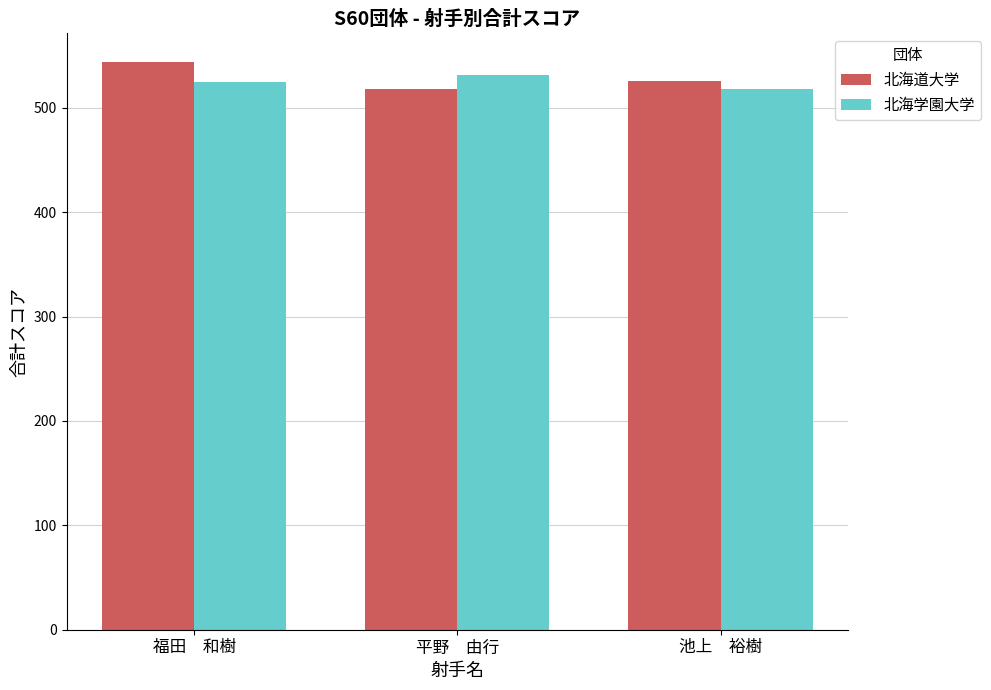

Count the 北海道大学 values in the range 518 to 544.

3